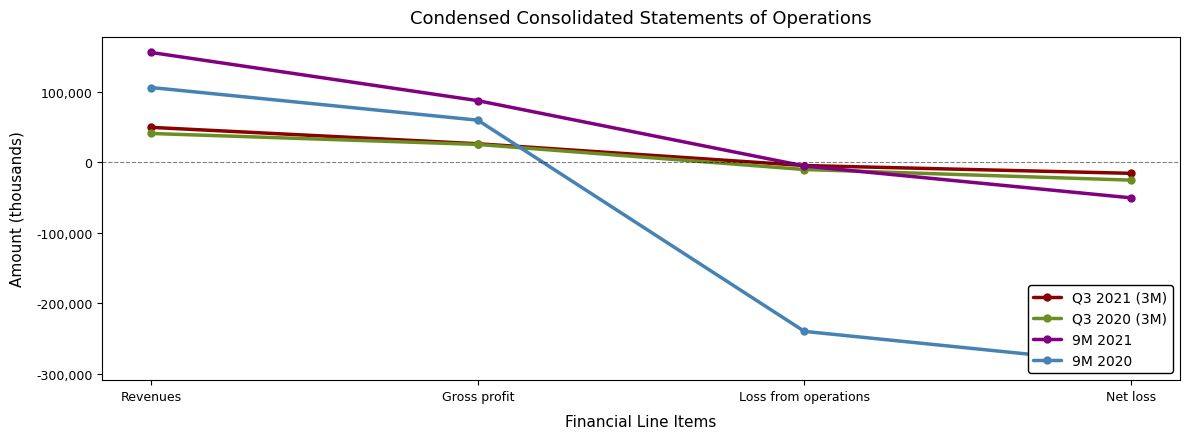

What are all the series names shown in the legend?

Q3 2021 (3M), Q3 2020 (3M), 9M 2021, 9M 2020